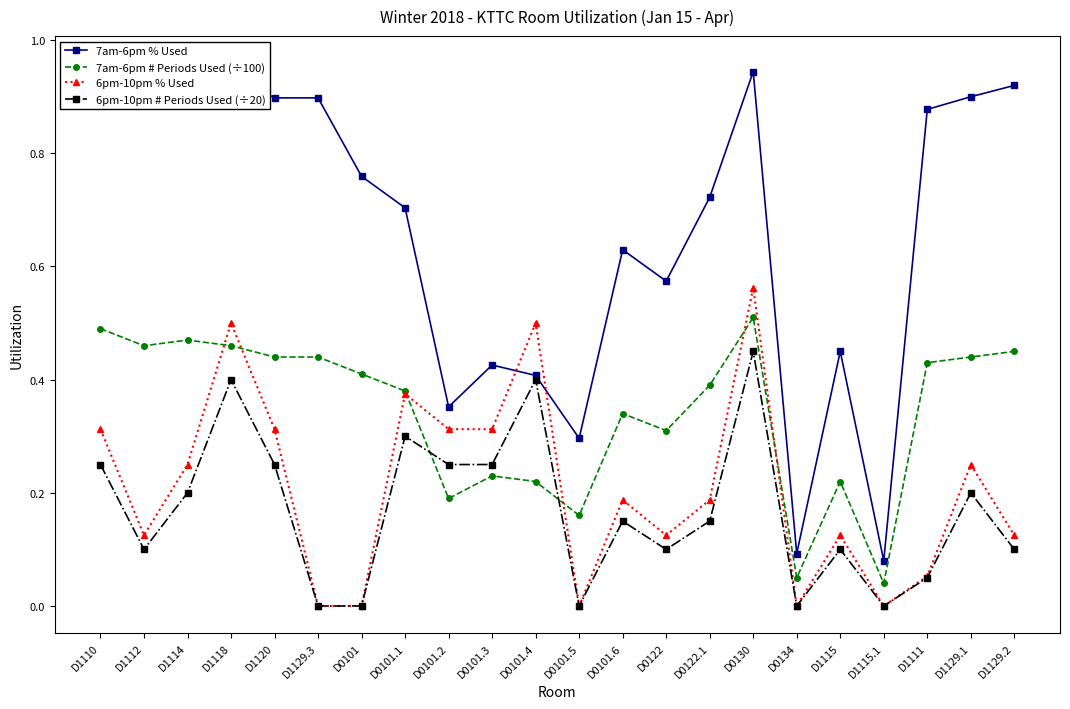

Where is the first local minimum for 6pm-10pm # Periods Used (÷20)?

D1112